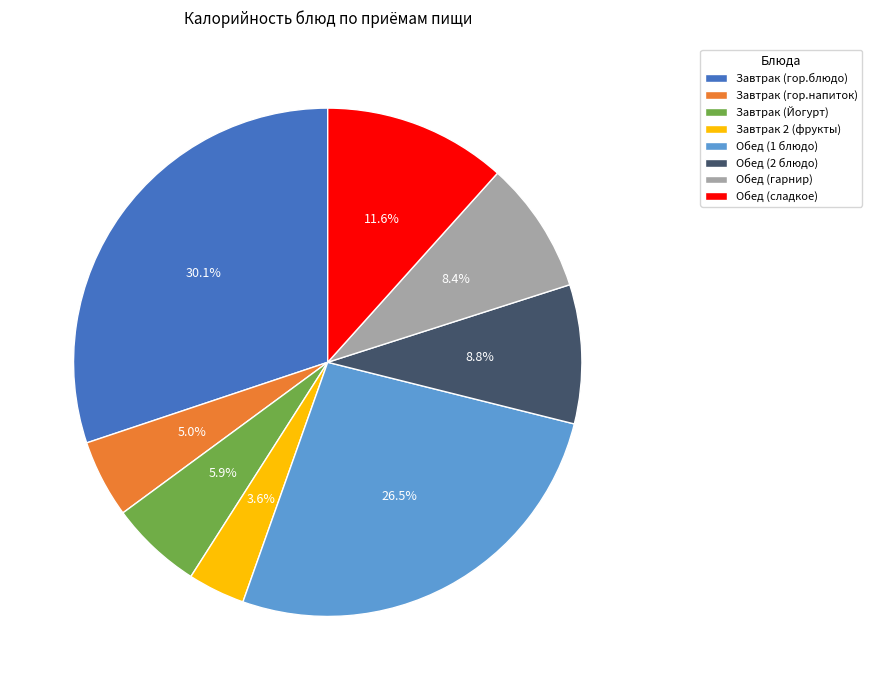

What is the ratio of the value at Завтрак (гор.напиток) to the value at Завтрак 2 (фрукты)?

1.4